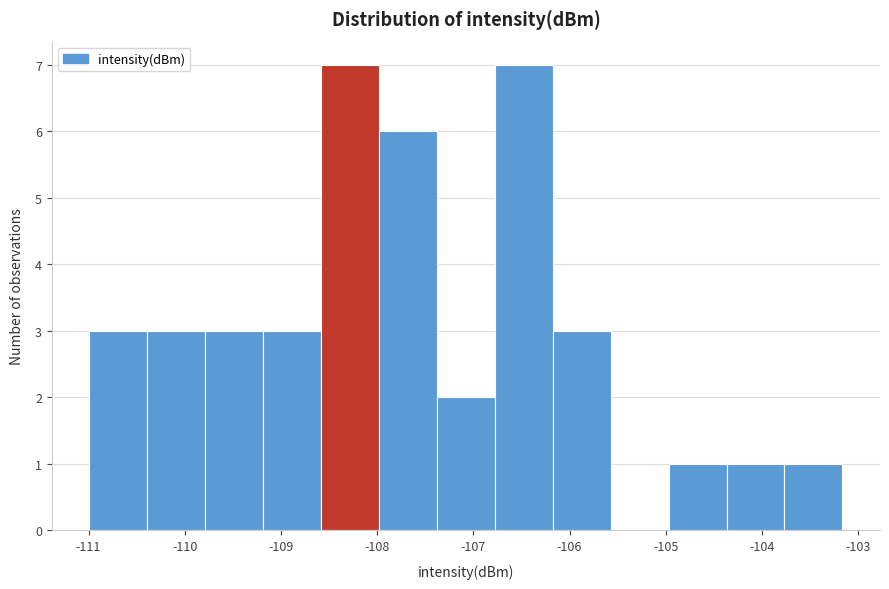

Reading left to right, transcribe this chart: for each bar, give the range it covers on the x-axis and its height. Neither the bar edges nor the heights are printed on the chart, so give them approximately, as read against the axes.

-111.0 to -110.4: 3
-110.4 to -109.8: 3
-109.8 to -109.2: 3
-109.2 to -108.6: 3
-108.6 to -108.0: 7
-108.0 to -107.4: 6
-107.4 to -106.8: 2
-106.8 to -106.2: 7
-106.2 to -105.6: 3
-105.6 to -105.0: 0
-105.0 to -104.4: 1
-104.4 to -103.8: 1
-103.8 to -103.2: 1